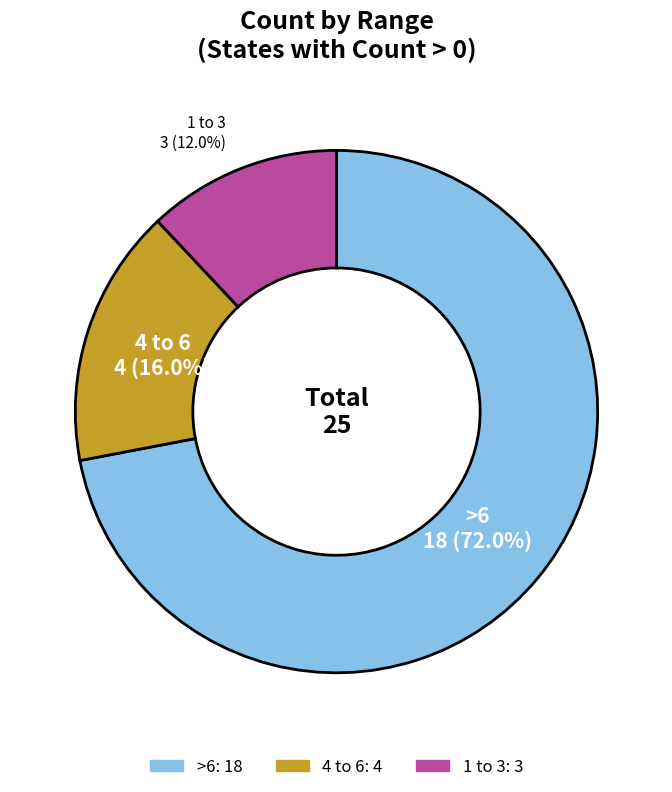

Does any single category account for the majority?

Yes